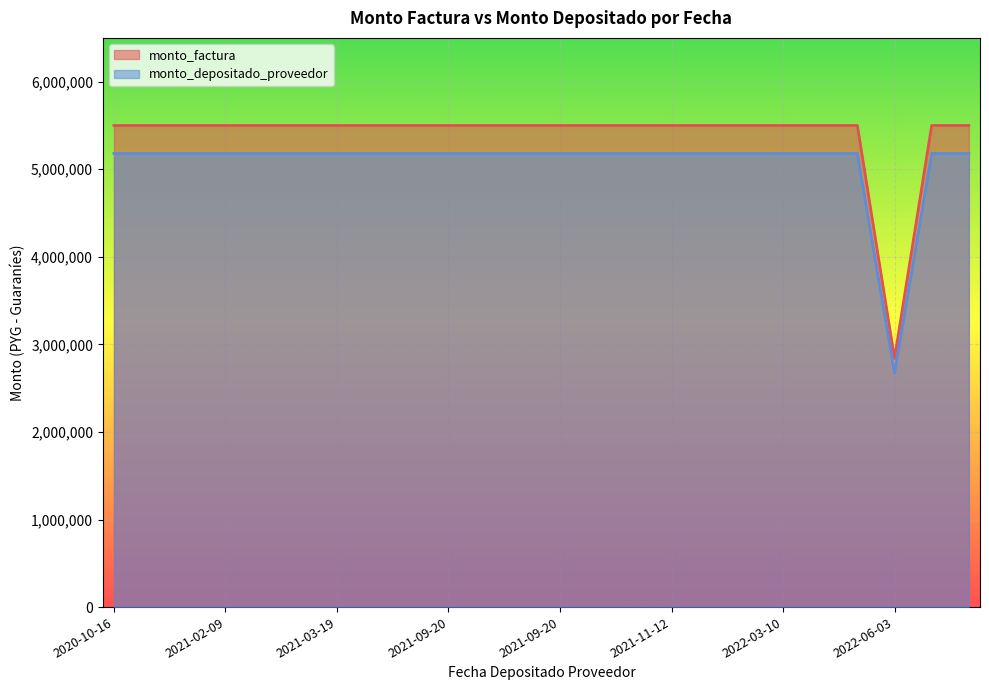

Reading right to left, extract all data points from this chart.

monto_factura: 5500000	5500000	2838710	5500000	5500000	5500000	5500000	5500000	5500000	5500000	5500000	5500000	5500000	5500000	5500000	5500000	5500000	5500000	5500000	5500000	5500000	5500000	5500000	5500000
monto_depositado_proveedor: 5180600	5180600	2673858	5180600	5180600	5180600	5180600	5180600	5180600	5180600	5180600	5180600	5180600	5180600	5180600	5180600	5180600	5180600	5180600	5180600	5180600	5180600	5180600	5180600